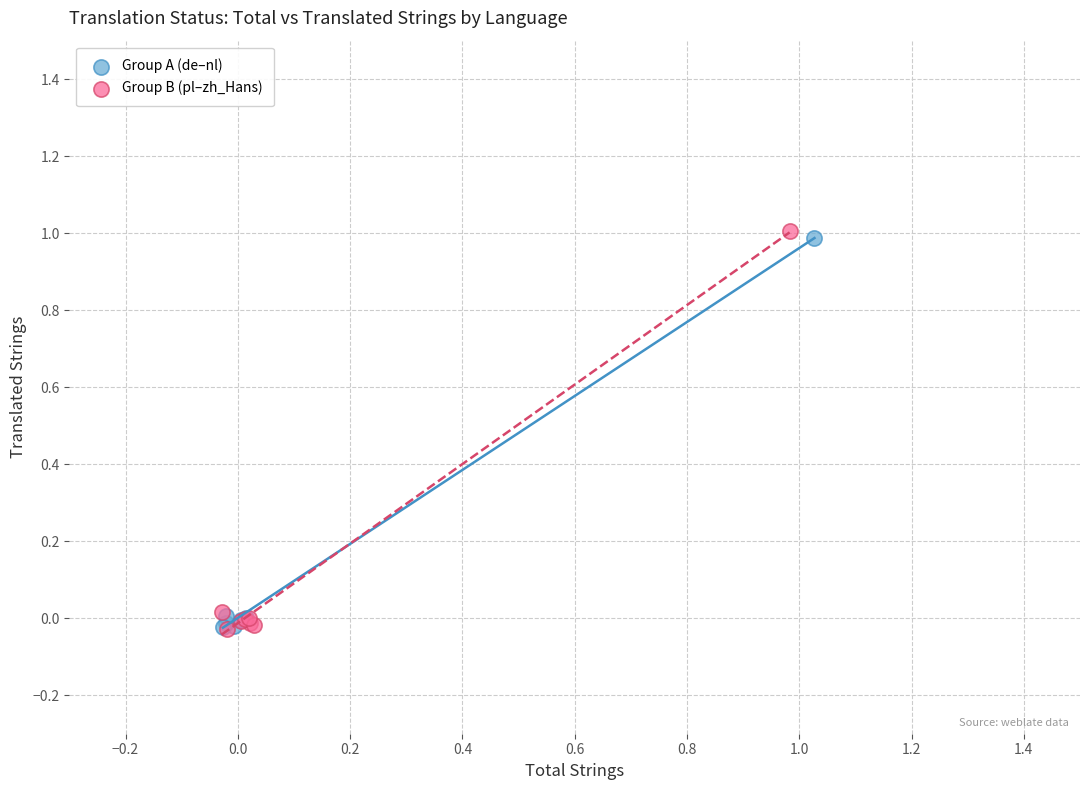

What are all the series names shown in the legend?

Group A (de–nl), Group B (pl–zh_Hans)